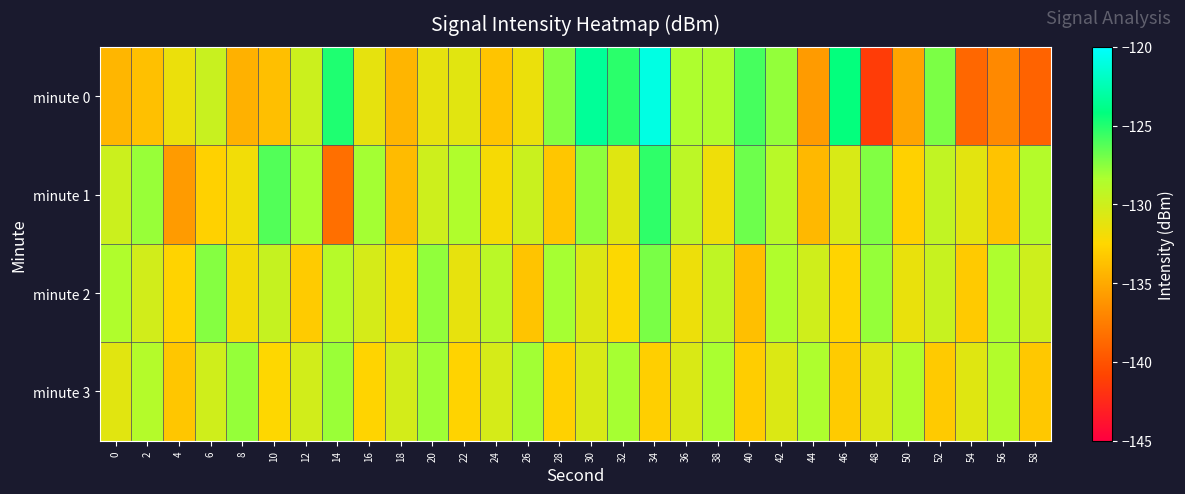

Which series has the widest spread of values?

minute 0